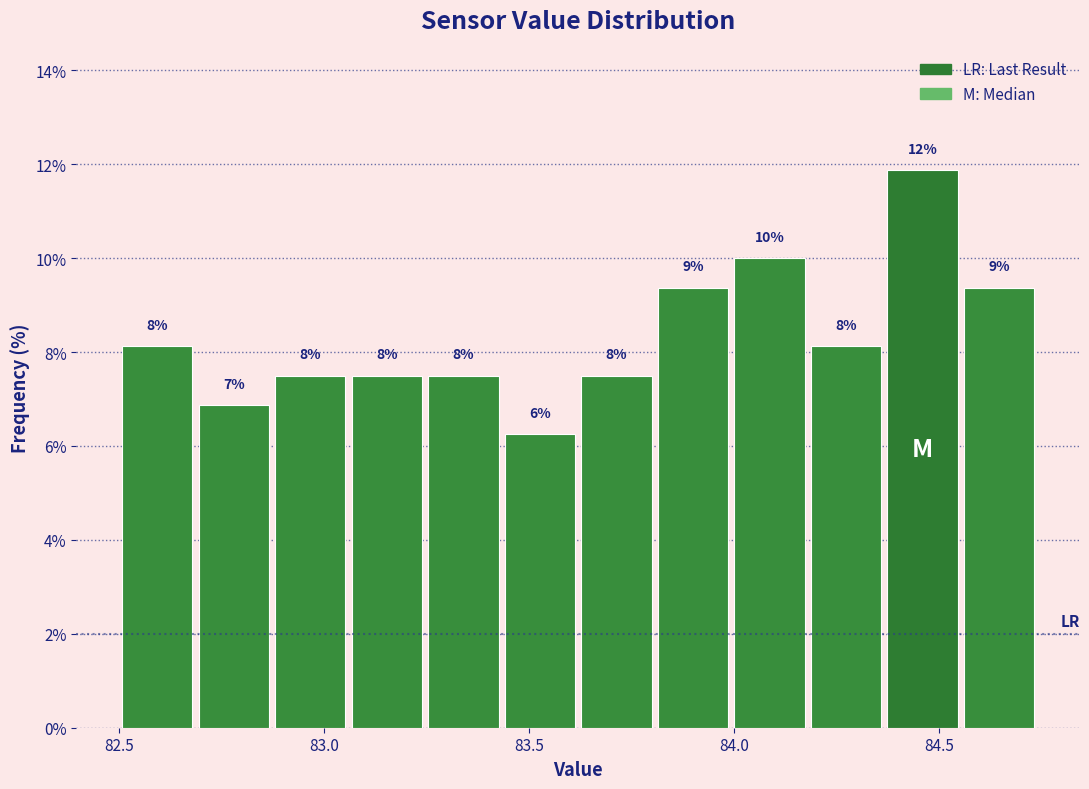

Read against the x-axis, roughly where is the centre of the tallest bar?

84.45